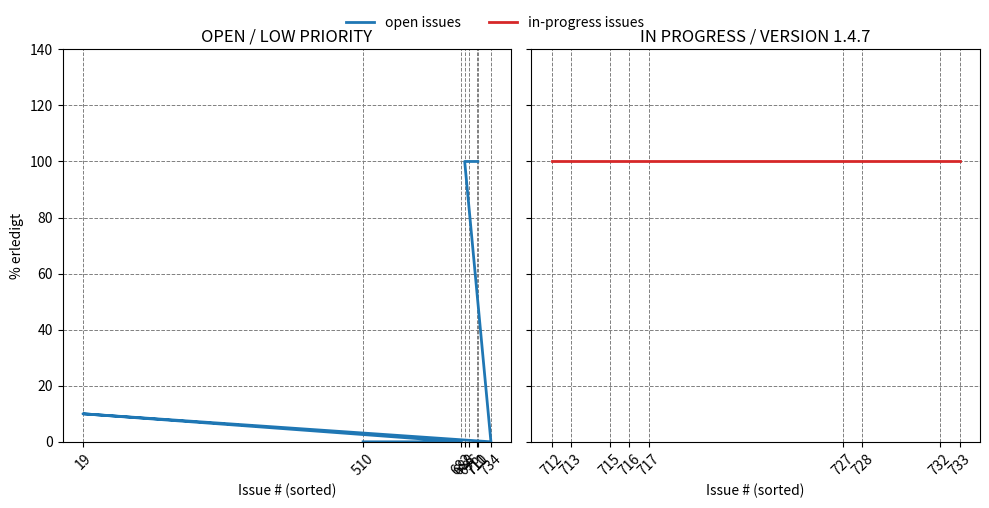

List the labels in order of value, smallest first.

510, 682, 734, 19, 688, 696, 710, 711, 712, 713, 715, 716, 717, 727, 728, 732, 733